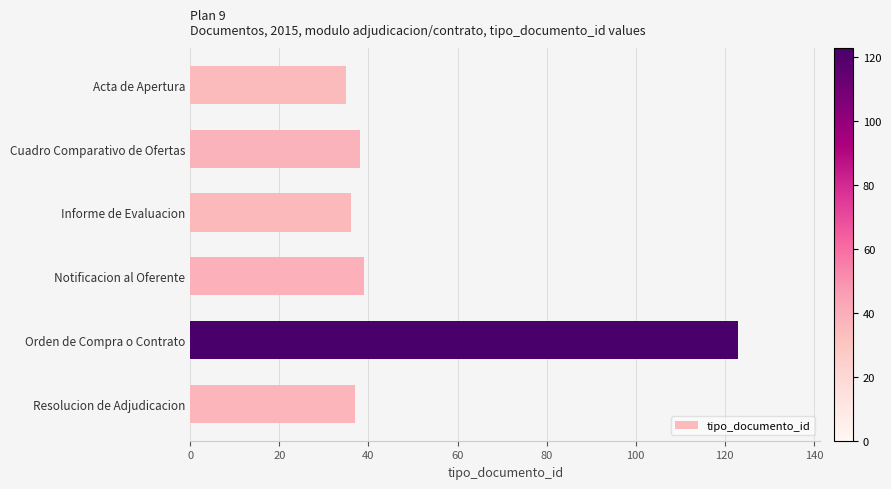

How many values are below 38?

3